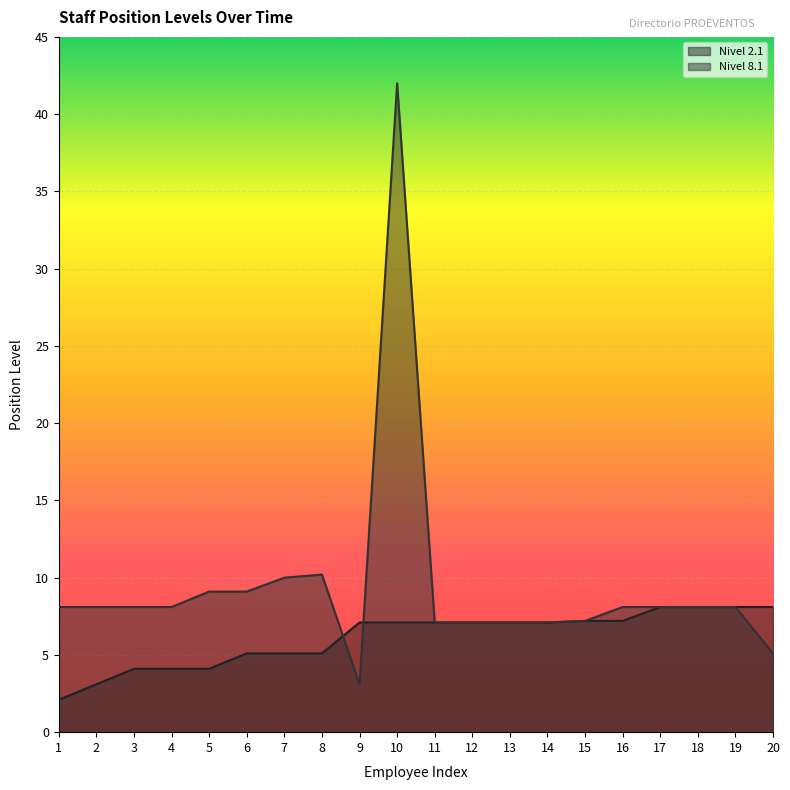

Where do Nivel 8.1 and Nivel 2.1 first cross each other?

8 and 9